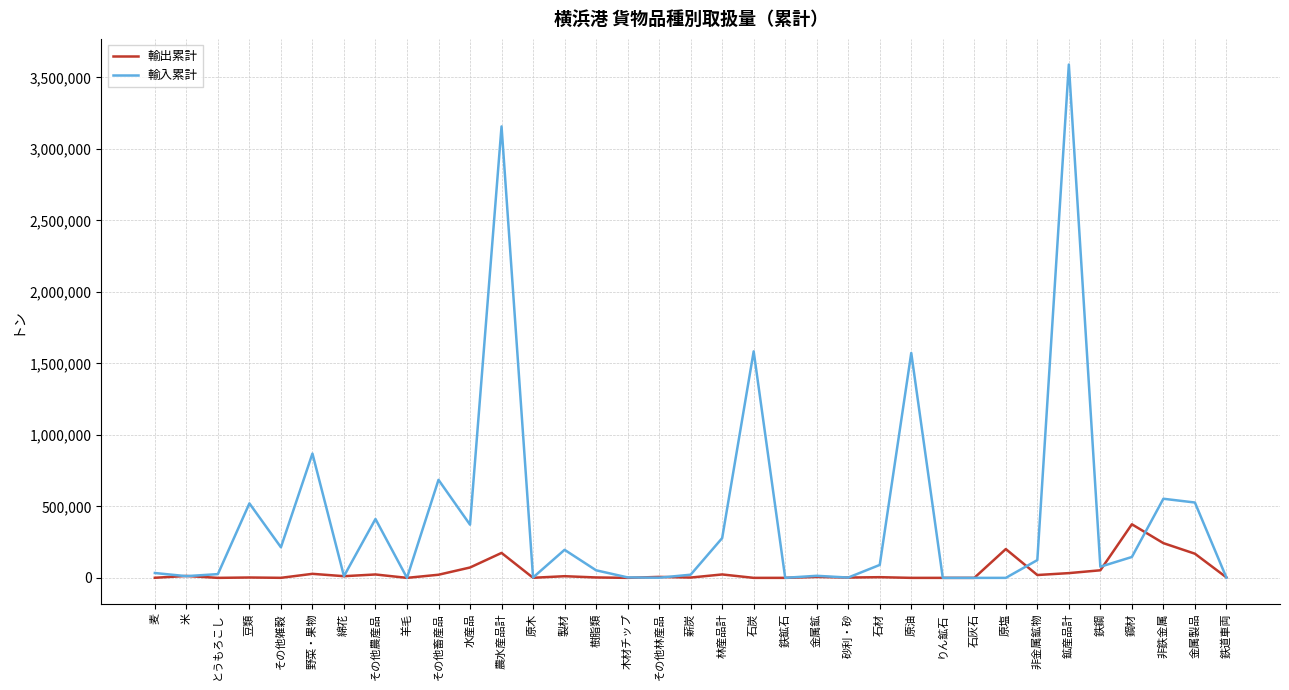

At which label does 輸出累計 first exceed 6353?

米